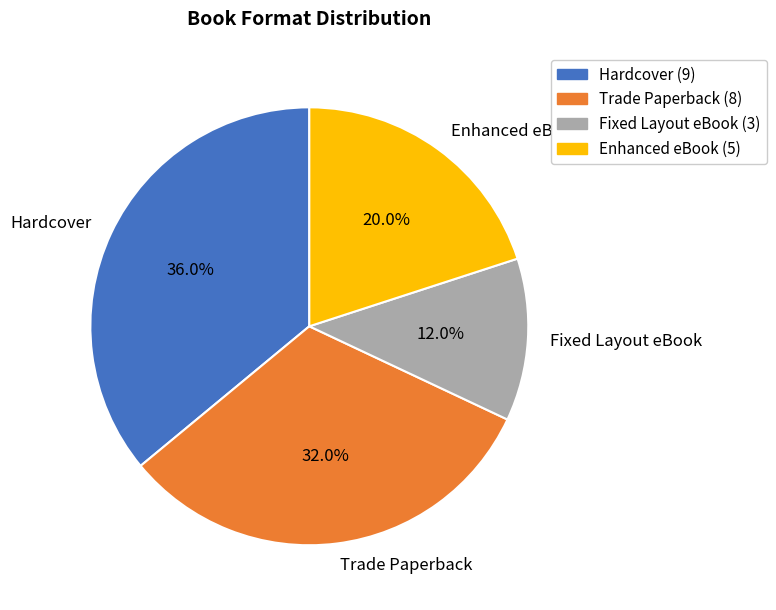

Is Trade Paperback the majority of the pie?

No